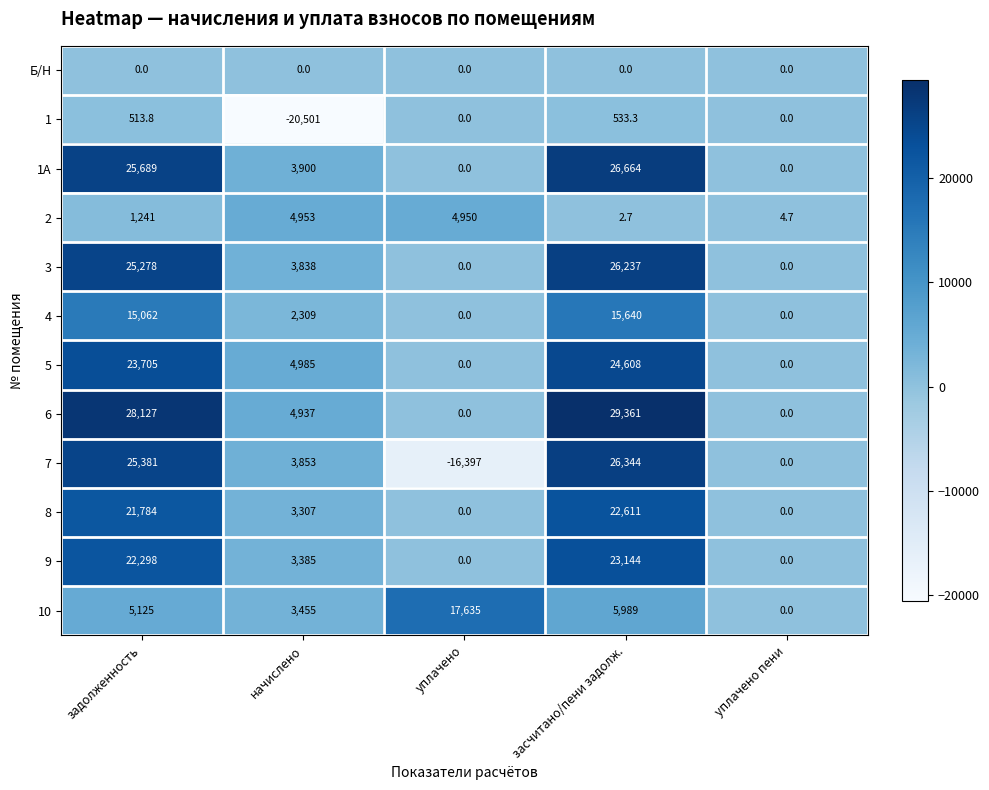

At which category is the sum across all series the highest?

засчитано/пени задолж.